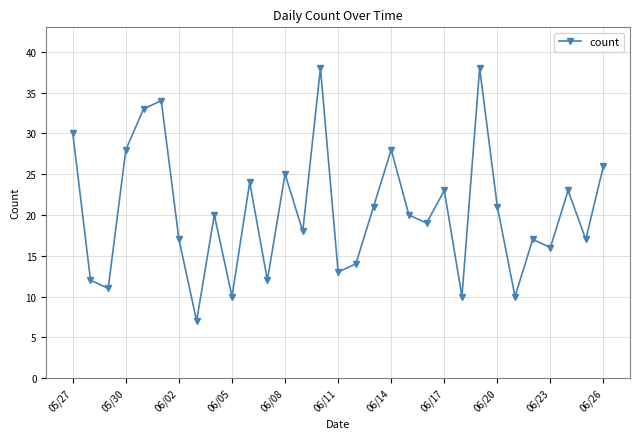

What is the maximum value shown in the chart?

38